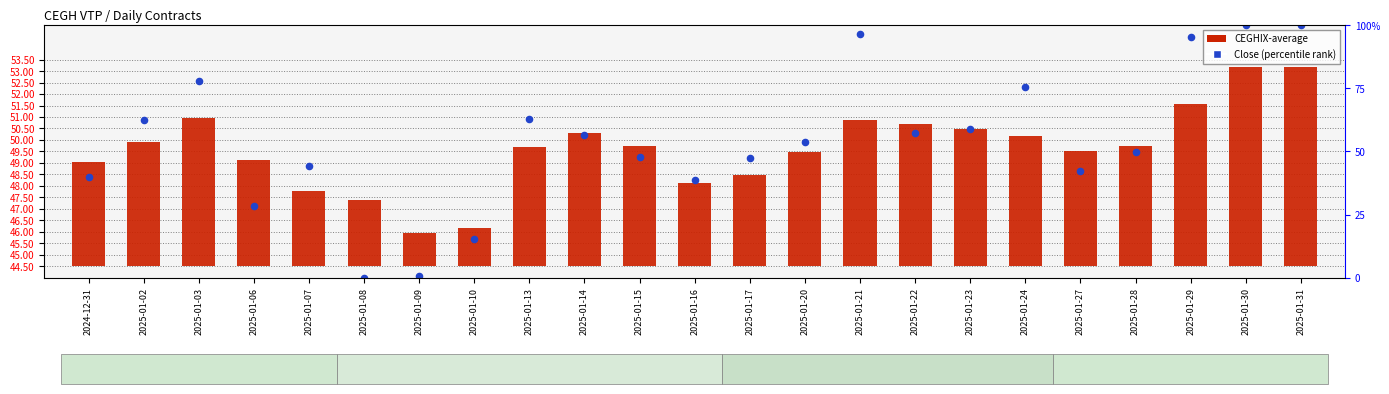

Which series reaches the maximum Y coordinate?

Close (percentile rank)